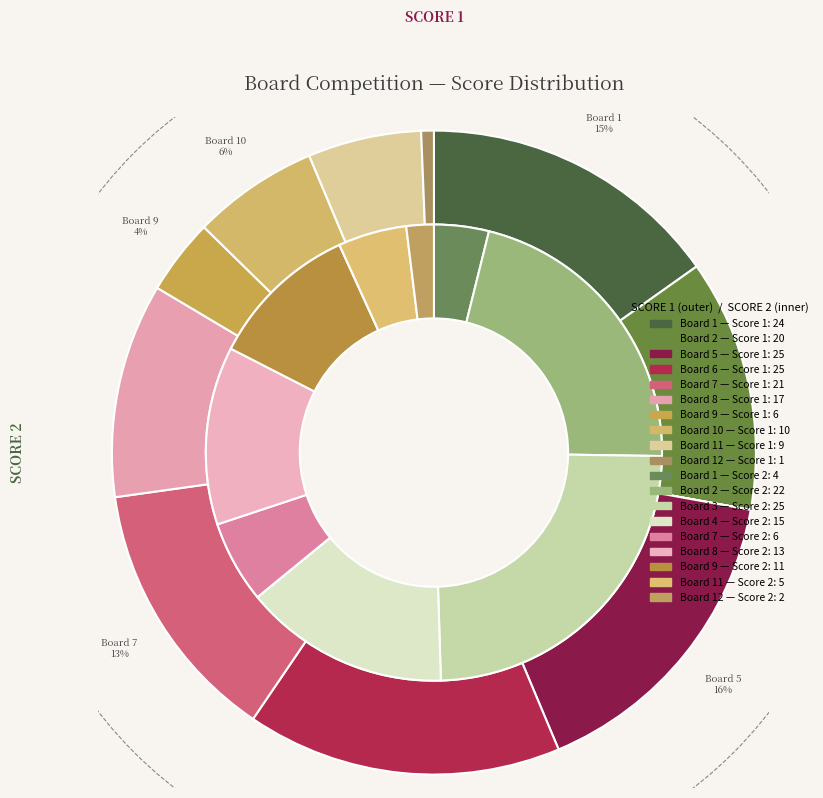

Rank the series by their average value, from highest to lowest.

Score 1, Score 2